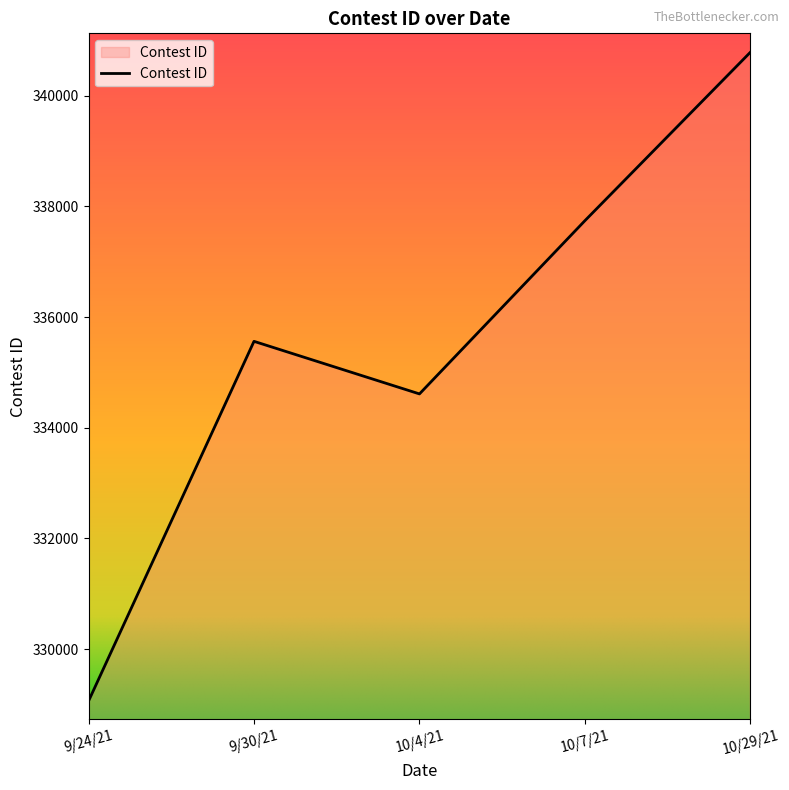

Is it true that the value at 9/30/21 is 335562?

True